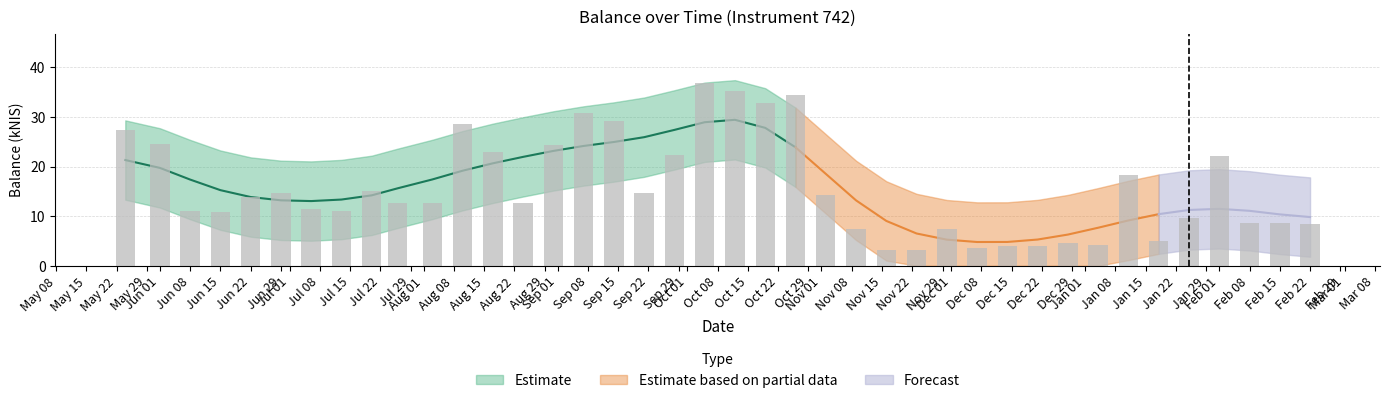

What value does the data have at Aug 15?

22.9